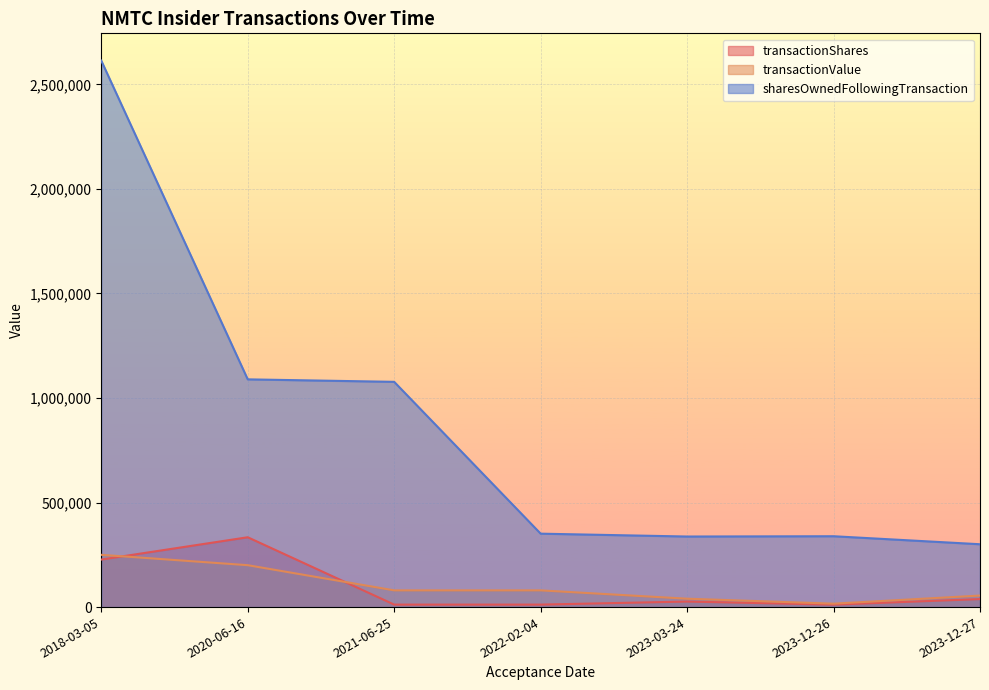

At which label does sharesOwnedFollowingTransaction reach its minimum?

2023-12-27